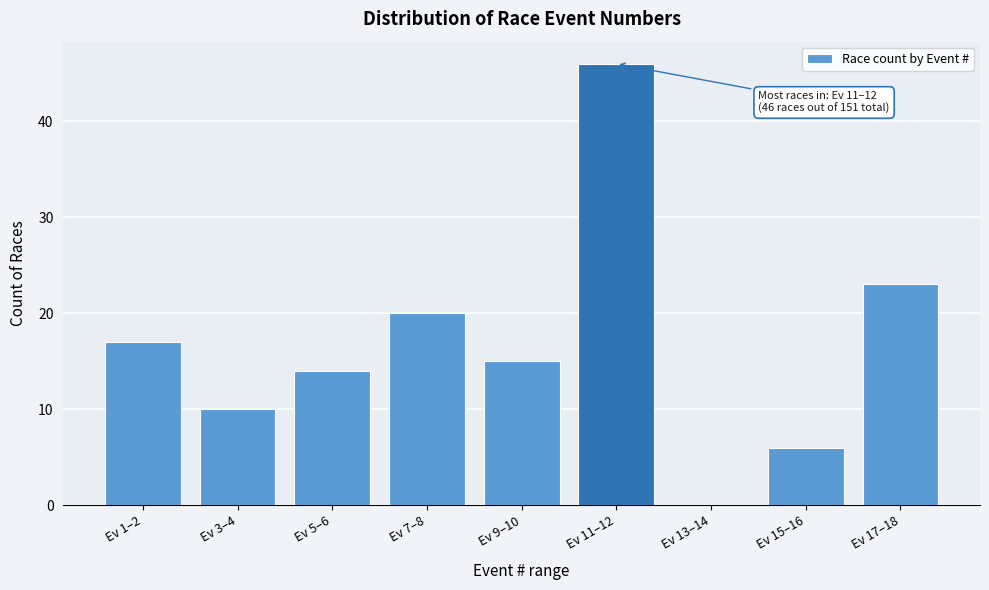

Reading left to right, what are all the values shown in this chart?

Ev 1–2=17	Ev 3–4=10	Ev 5–6=14	Ev 7–8=20	Ev 9–10=15	Ev 11–12=46	Ev 13–14=0	Ev 15–16=6	Ev 17–18=23